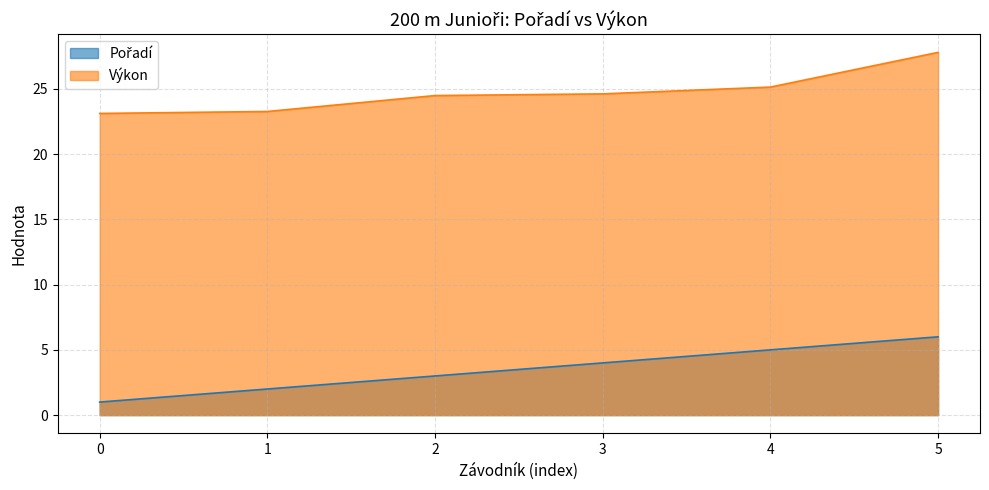

What is the difference between the maximum and minimum values in the Pořadí series?

5.0